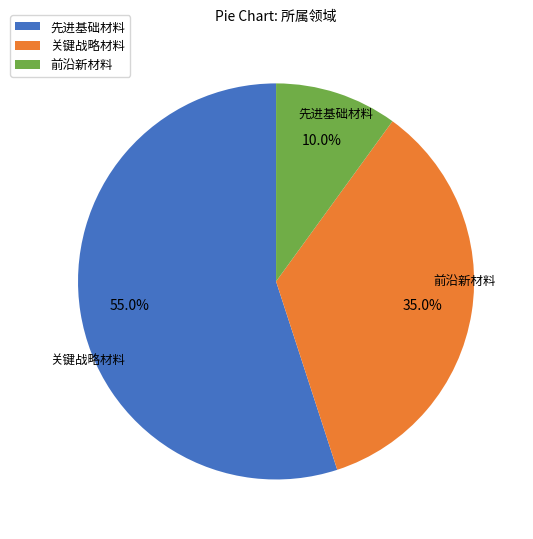

What percentage do 前沿新材料 and 先进基础材料 together represent?

65.0%